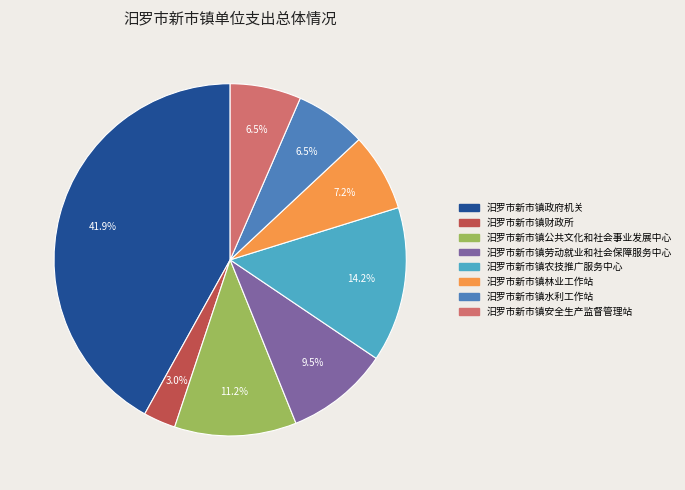

To the nearest percent, what is the combined percentage of 汨罗市新市镇政府机关 and 汨罗市新市镇林业工作站?

49%